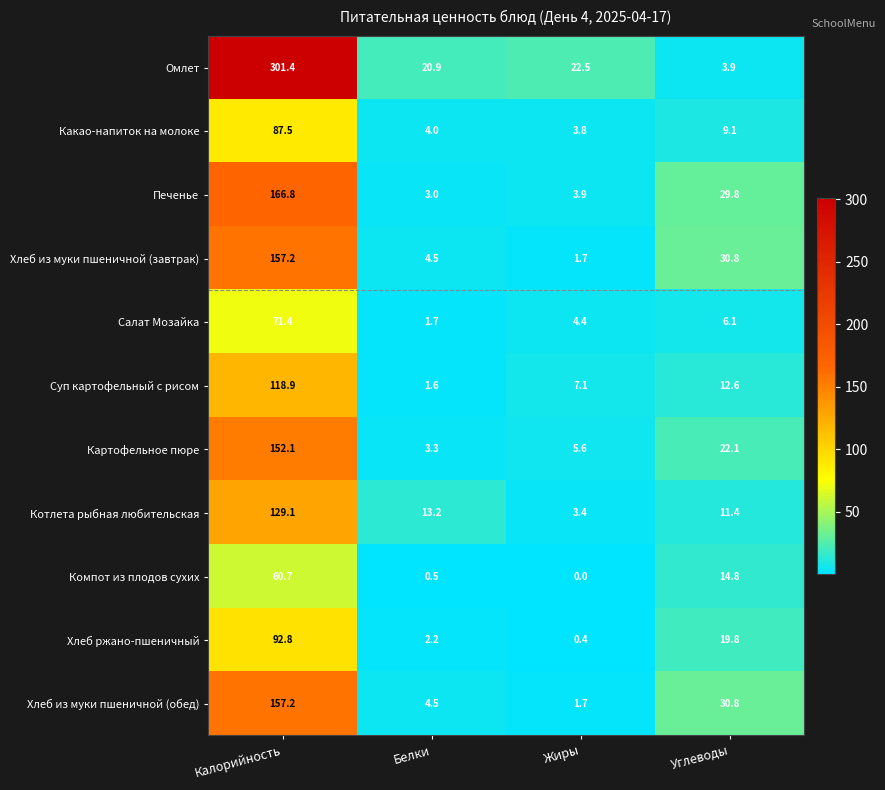

True or false: Хлеб из муки пшеничной (обед) has a value of 12.6 at Углеводы.

False